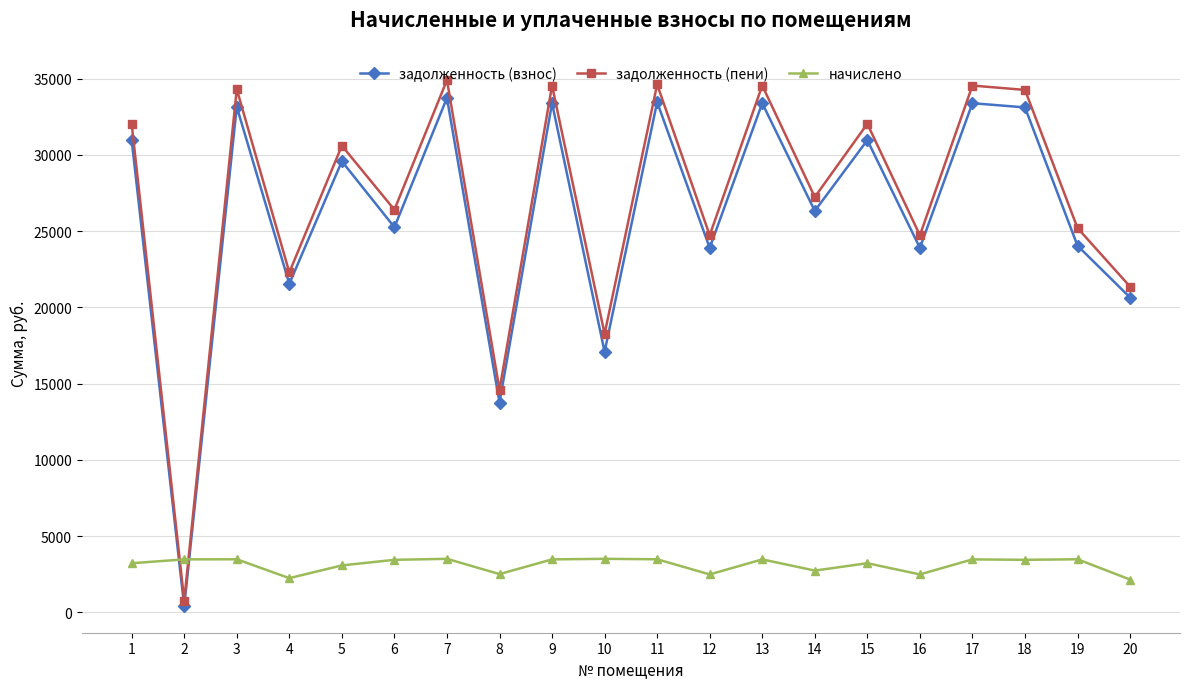

What is the value of the задолженность (взнос) point at the 4th from the left?

21548.6